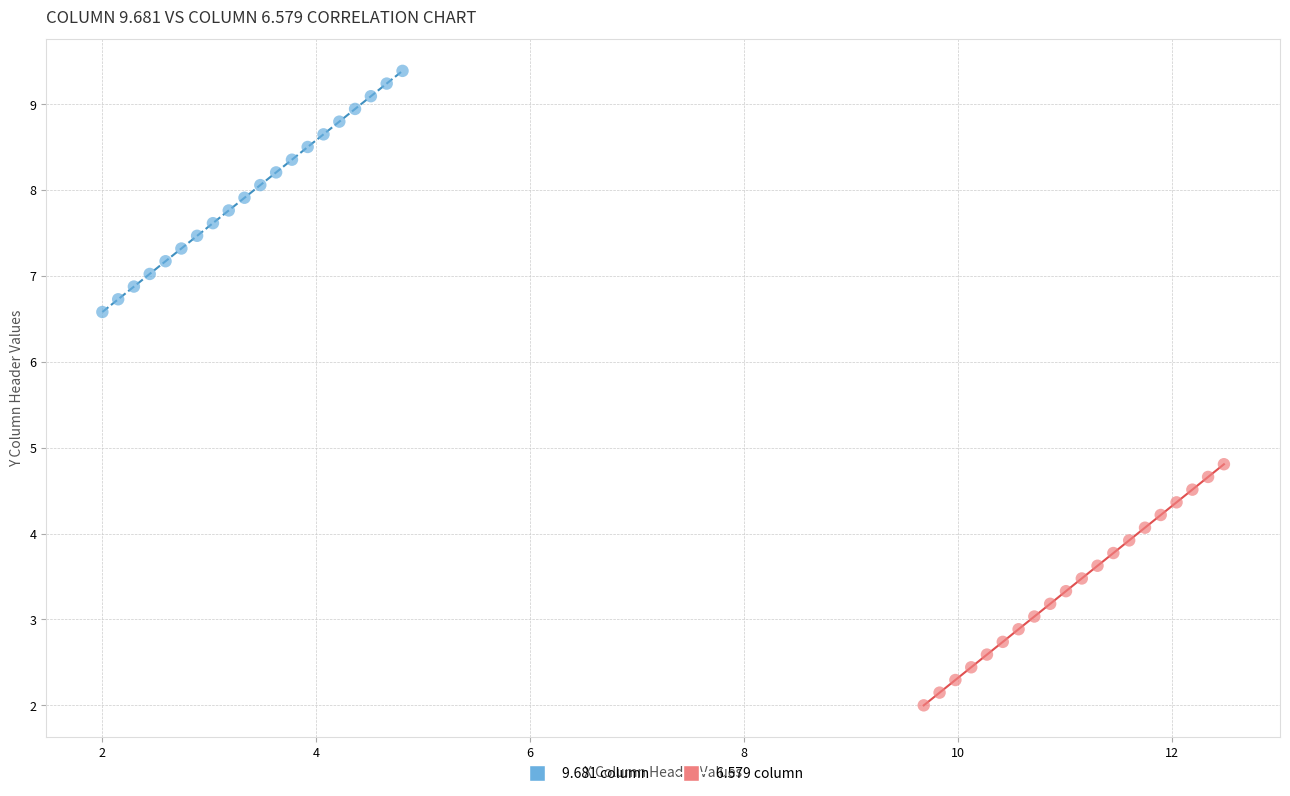

Which series reaches the maximum Y coordinate?

9.681 column